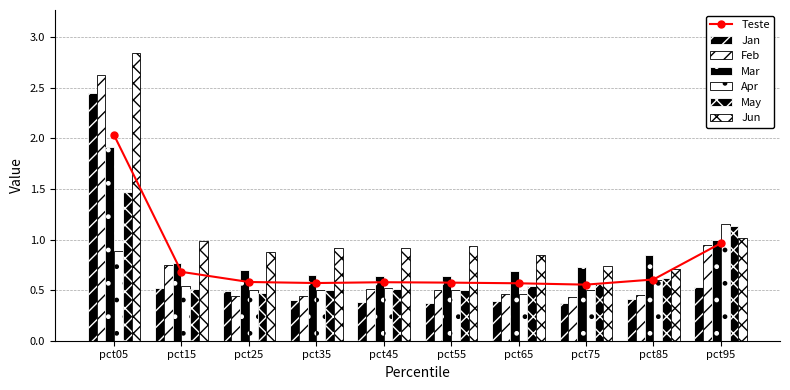

Between pct85 and pct25, which is larger?

pct25